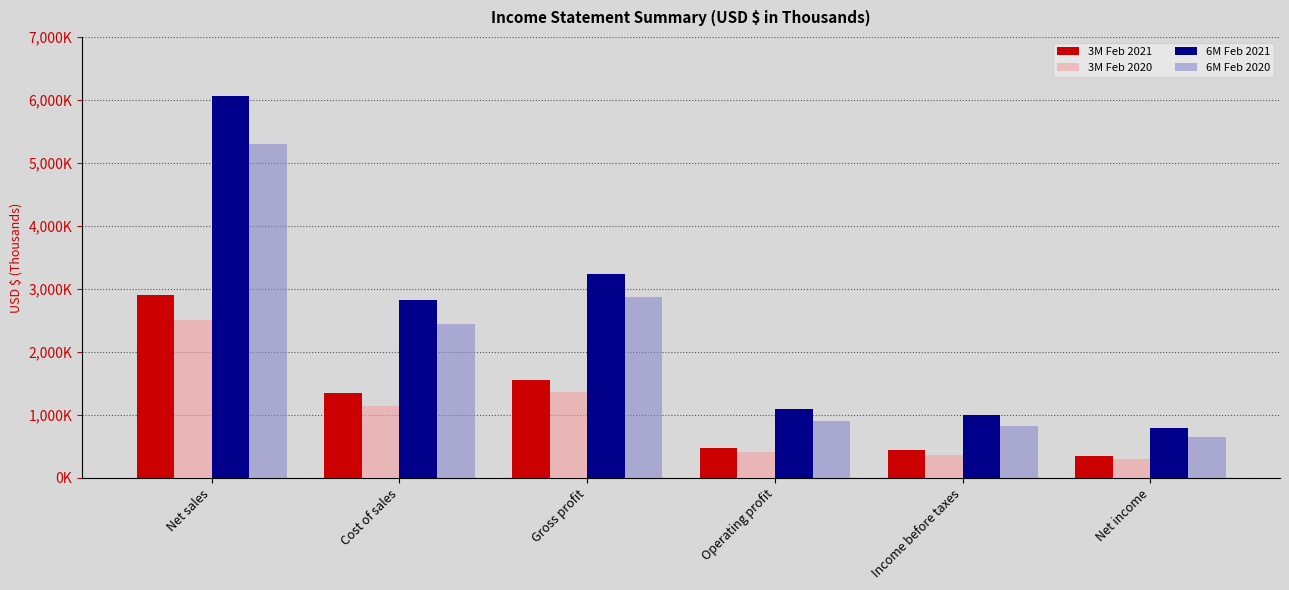

What are all the series names shown in the legend?

3M Feb 2021, 3M Feb 2020, 6M Feb 2021, 6M Feb 2020